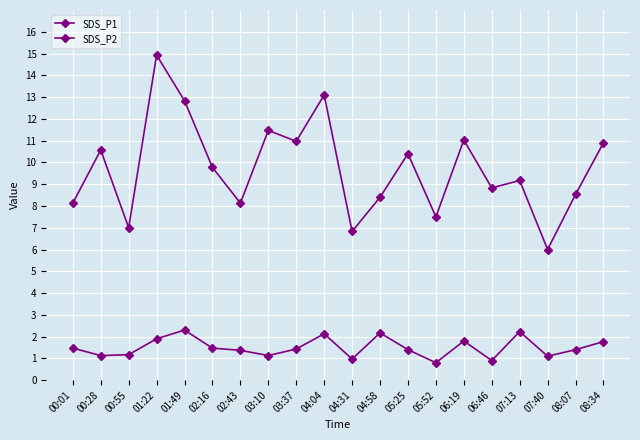

Reading left to right, what are all the values shown in this chart?

SDS_P1: 00:01=8.1	00:28=10.6	00:55=7.0	01:22=14.9	01:49=12.8	02:16=9.8	02:43=8.1	03:10=11.5	03:37=11.0	04:04=13.1	04:31=6.8	04:58=8.4	05:25=10.4	05:52=7.5	06:19=11.0	06:46=8.8	07:13=9.2	07:40=6.0	08:07=8.5	08:34=10.9
SDS_P2: 00:01=1.5	00:28=1.1	00:55=1.2	01:22=1.9	01:49=2.3	02:16=1.5	02:43=1.4	03:10=1.1	03:37=1.4	04:04=2.1	04:31=1.0	04:58=2.2	05:25=1.4	05:52=0.8	06:19=1.8	06:46=0.9	07:13=2.2	07:40=1.1	08:07=1.4	08:34=1.8